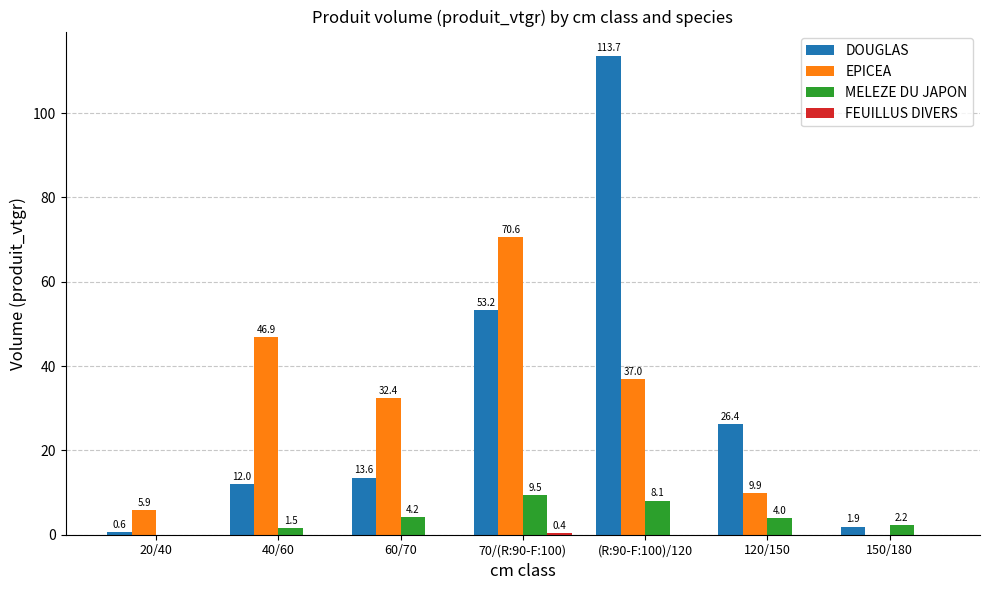

How many distinct data groups are displayed?

4